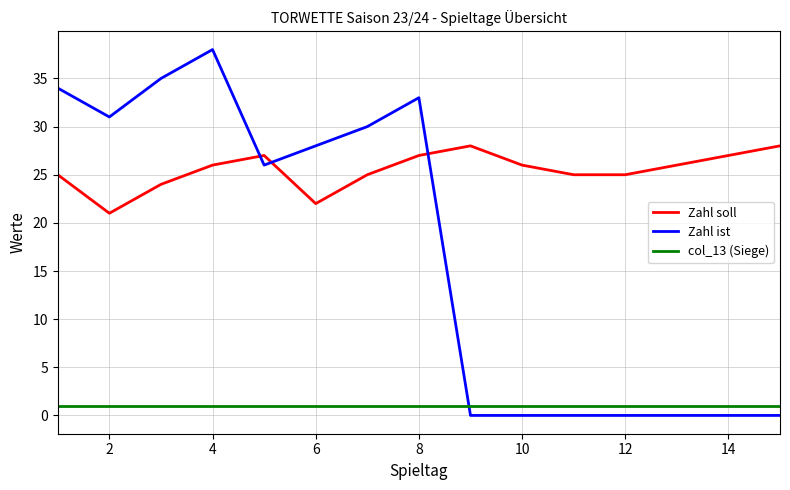

Which series has the widest spread of values?

Zahl ist